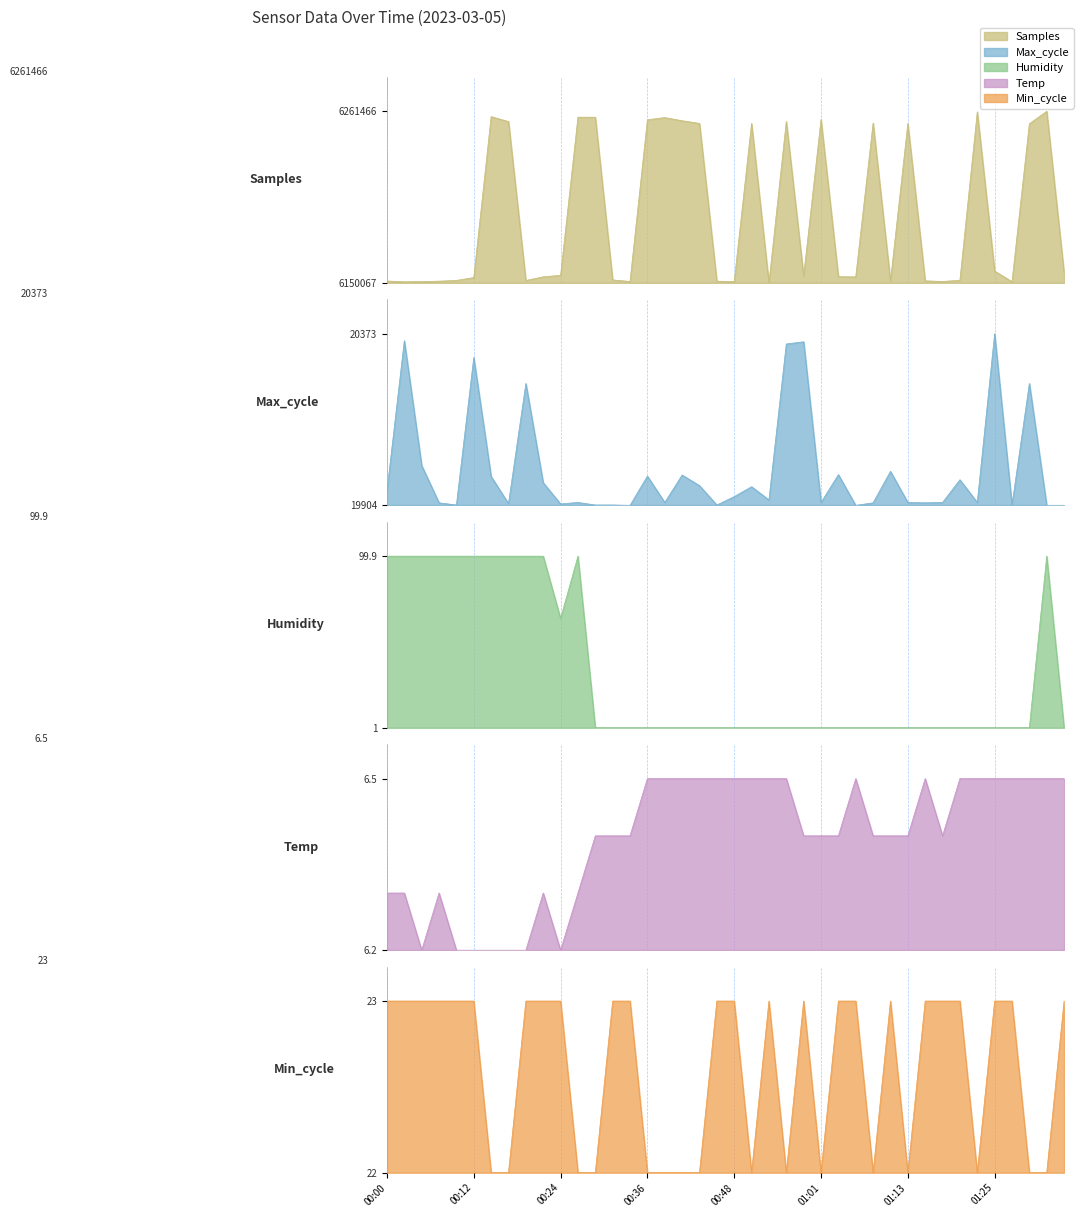

How many times do Min_cycle and Samples cross each other?

20